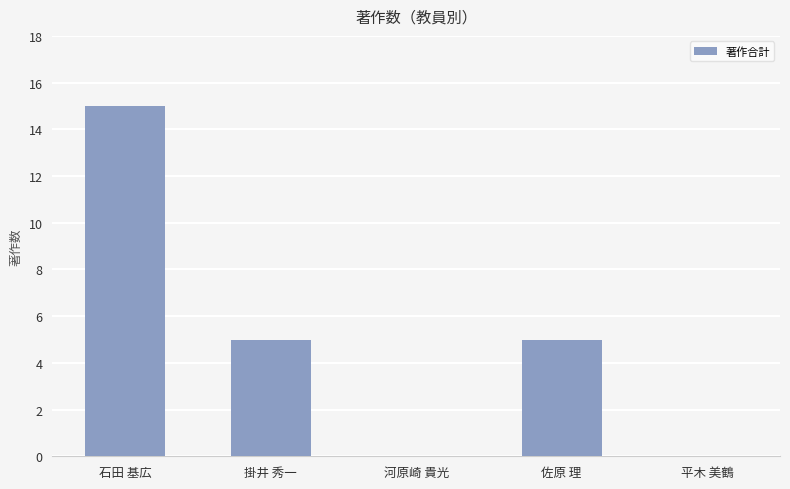

What is the difference between the values at 掛井 秀一 and 石田 基広?

10